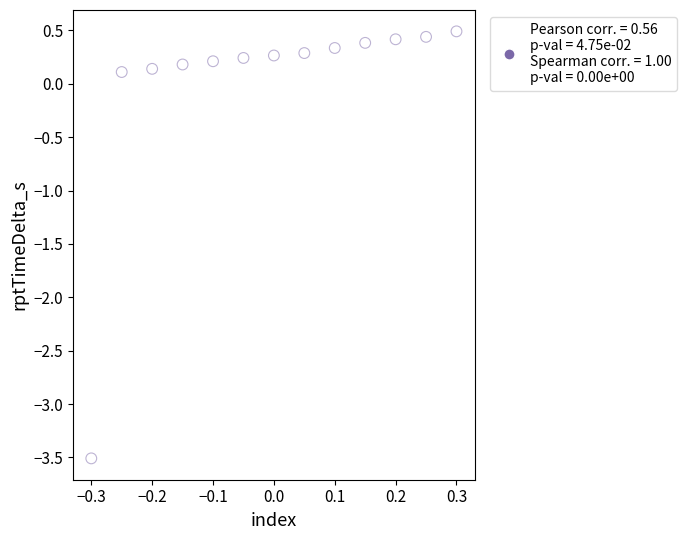

What is the range of X values (max minus min)?

0.6